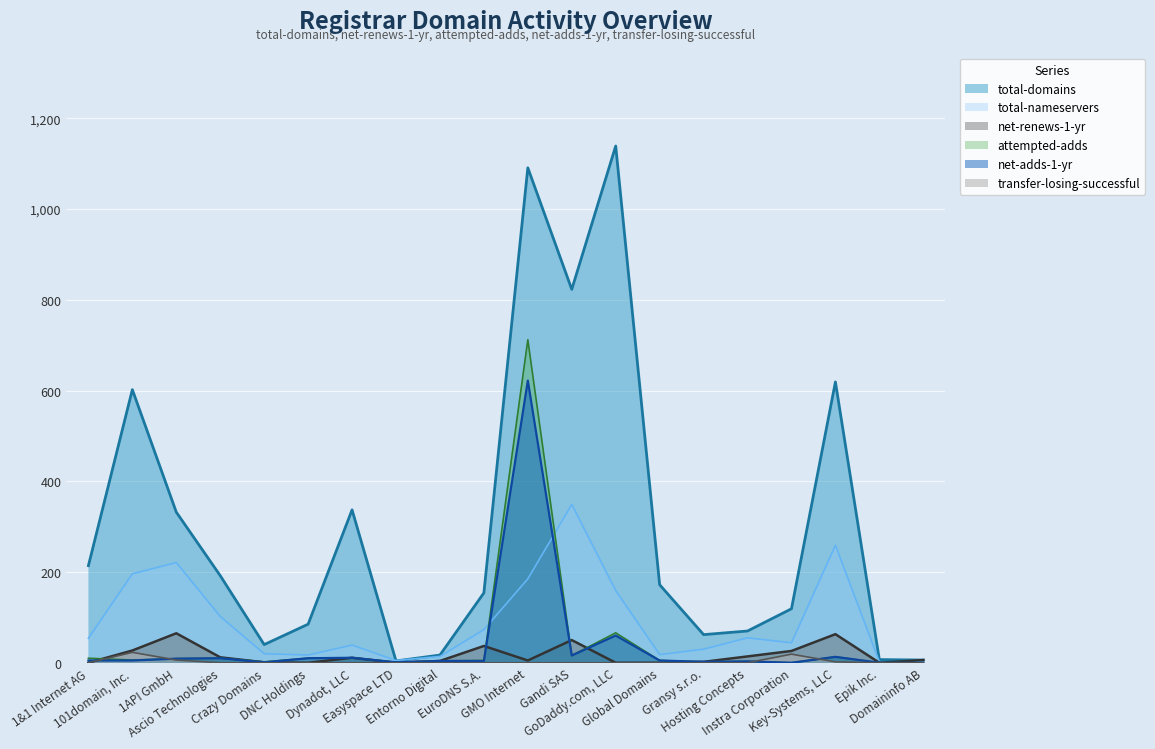

List the labels in order of net-adds-1-yr value, smallest first.

Instra Corporation, Epik Inc., Domaininfo AB, Crazy Domains, Easyspace LTD, Gransy s.r.o., Hosting Concepts, Entorno Digital, EuroDNS S.A., 1&1 Internet AG, 101domain, Inc., Global Domains, 1API GmbH, Ascio Technologies, DNC Holdings, Dynadot, LLC, Key-Systems, LLC, Gandi SAS, GoDaddy.com, LLC, GMO Internet